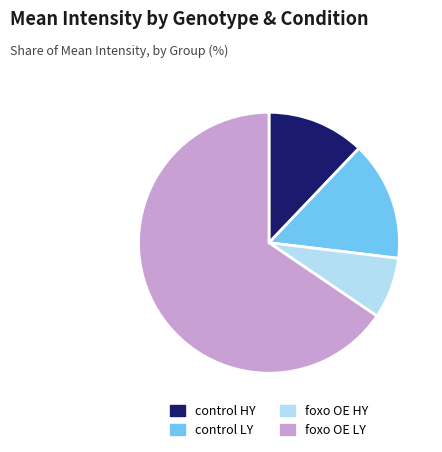

What is the majority slice?

foxo OE LY